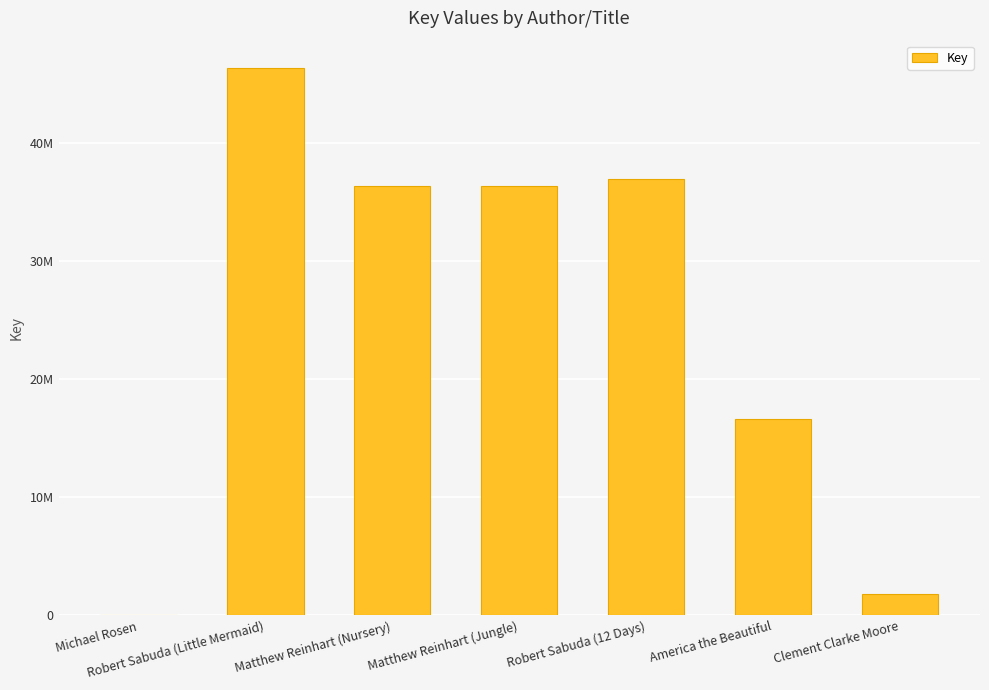

Which label corresponds to the smallest value in the chart?

Michael Rosen